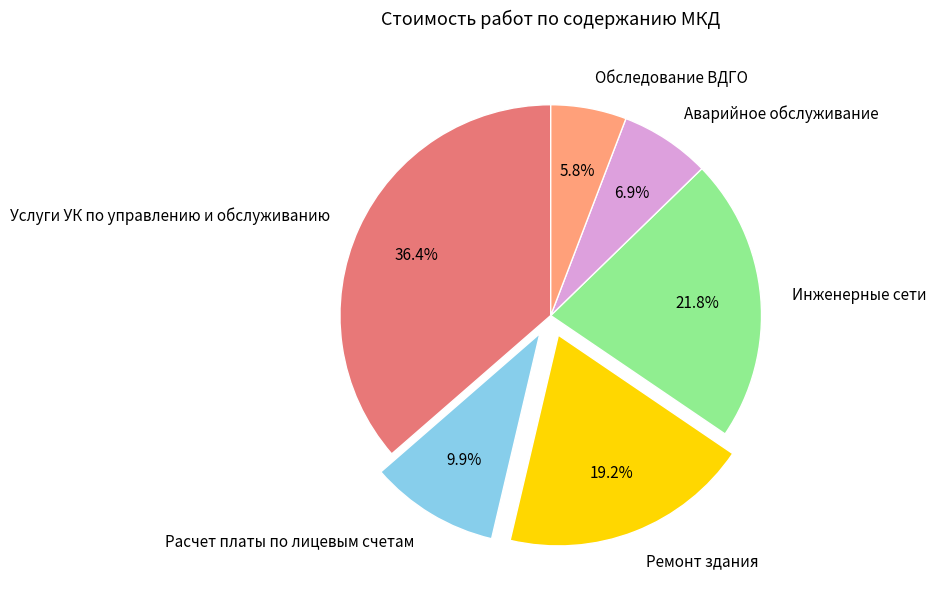

The Обследование ВДГО slice represents 1% of the pie. True or false?

False